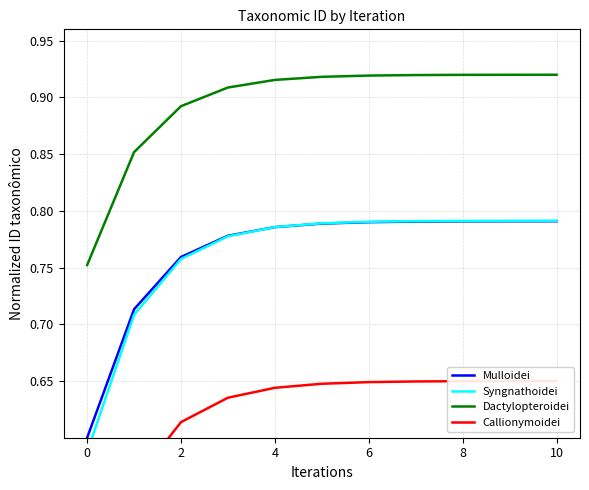

True or false: Callionymoidei and Mulloidei cross at least once.

False